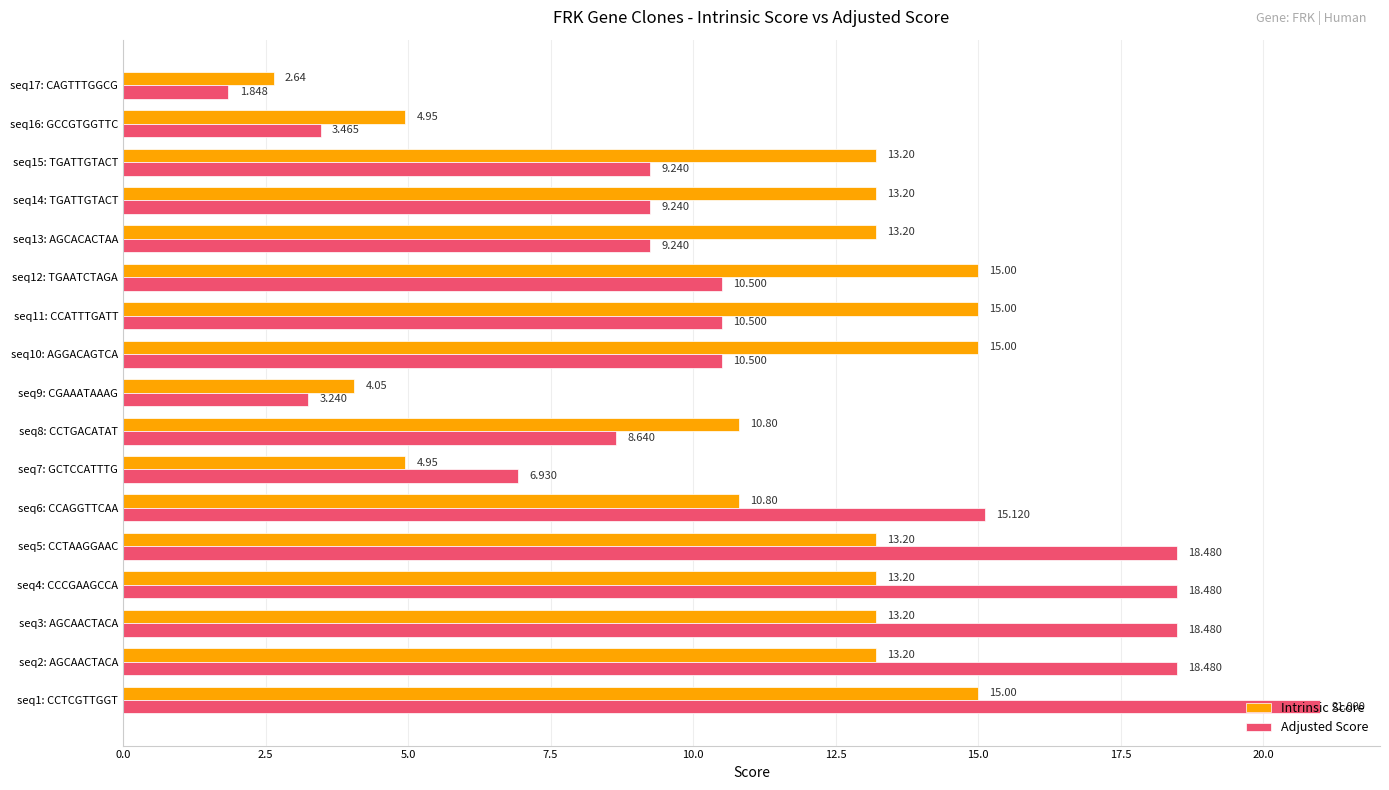

At seq16: GCCGTGGTTC, list the series in order from largest to smallest.

Intrinsic Score, Adjusted Score